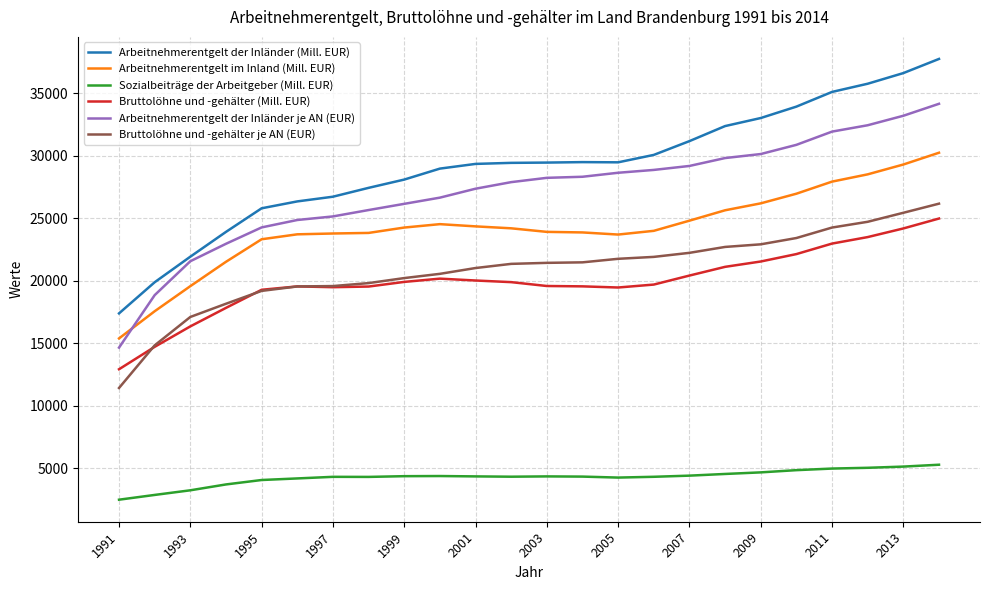

Which series has the widest spread of values?

Arbeitnehmerentgelt der Inländer (Mill. EUR)